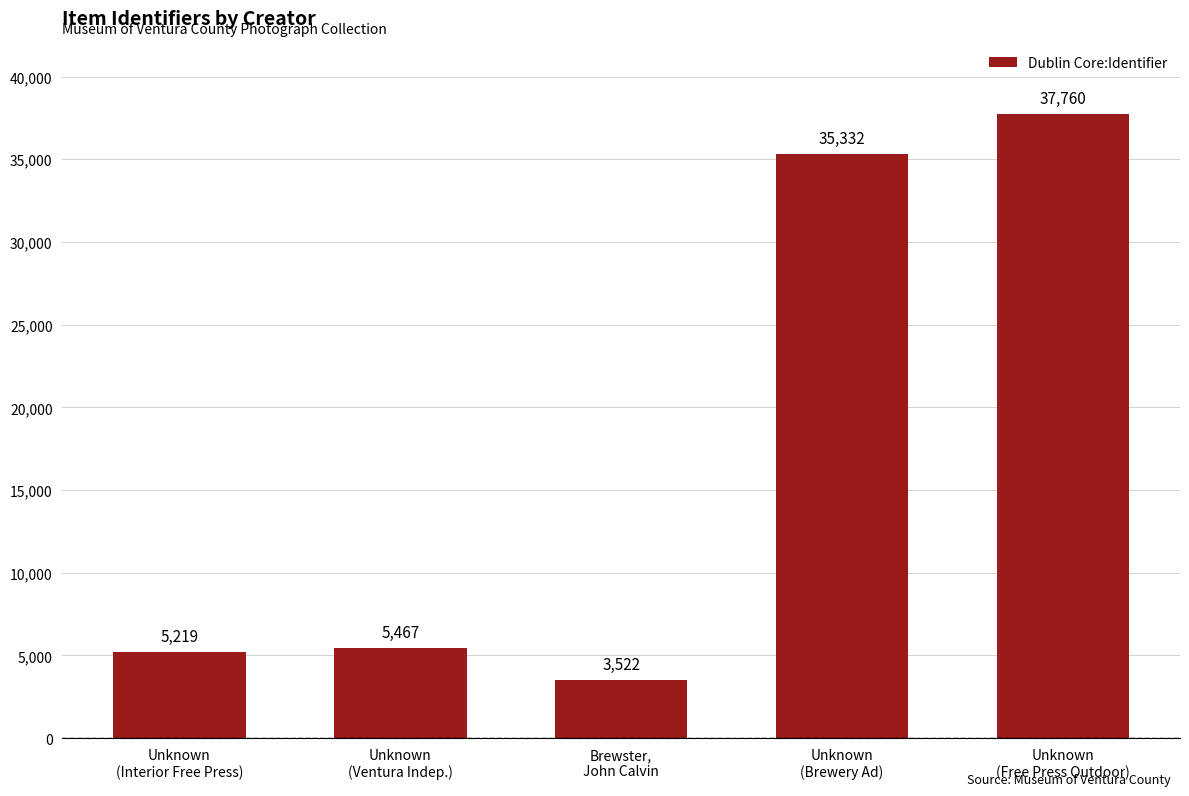

What is the label of the 1st bar from the left?

Unknown
(Interior Free Press)